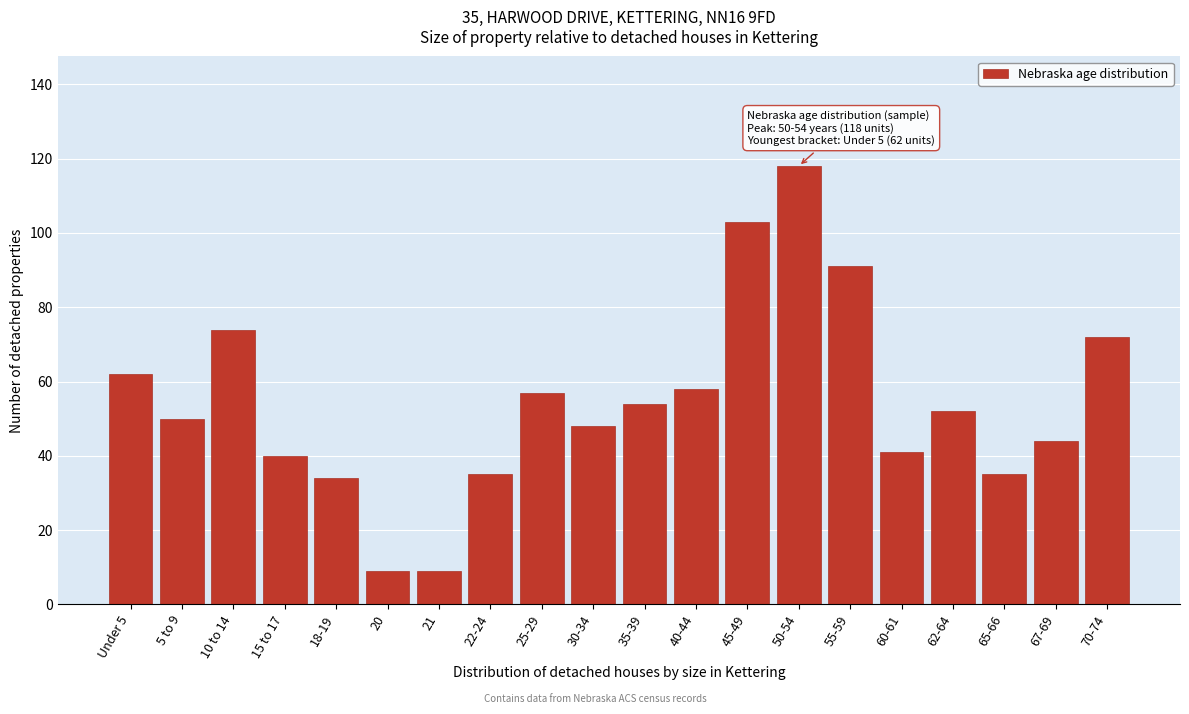

Reading right to left, what are all the values shown in this chart?

72	44	35	52	41	91	118	103	58	54	48	57	35	9	9	34	40	74	50	62